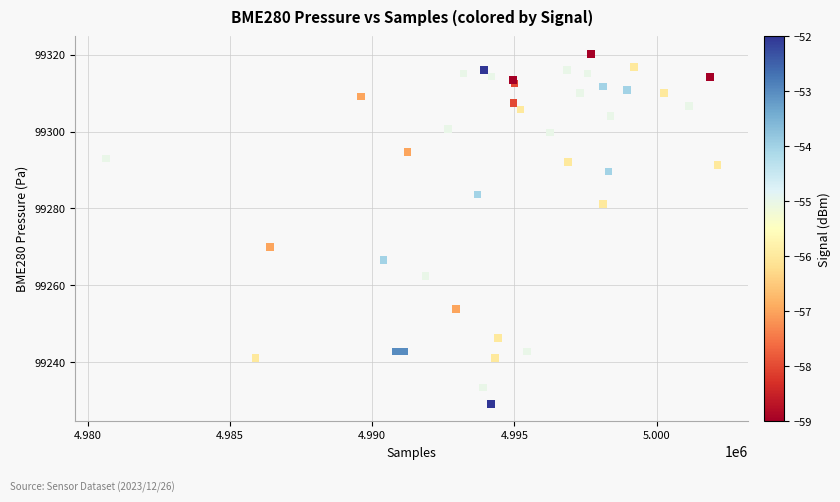

What Y value in the scatter plot is closest to 99274?

99270.0